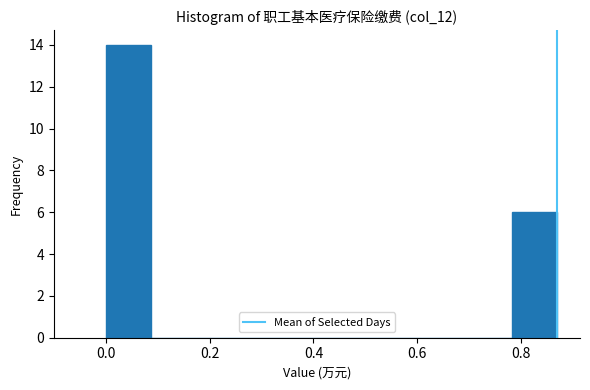

Reading left to right, list every bar in this chart as the range it spans on the x-axis followed by its height. Neither the bar edges nor the heights are printed on the chart, so give them approximately, as read against the axes.

0.00 to 0.08: 14
0.08 to 0.18: 0
0.18 to 0.26: 0
0.26 to 0.34: 0
0.34 to 0.44: 0
0.44 to 0.52: 0
0.52 to 0.60: 0
0.60 to 0.70: 0
0.70 to 0.78: 0
0.78 to 0.88: 6